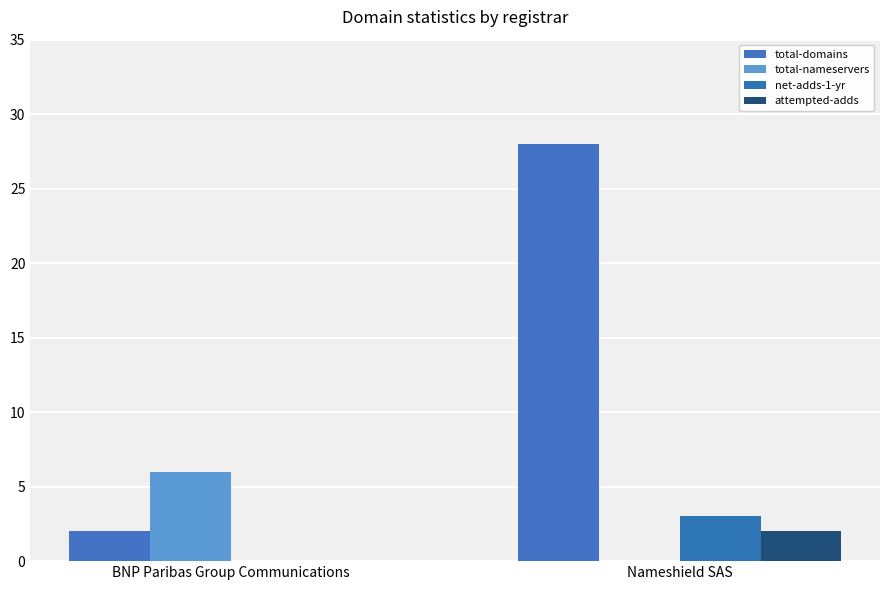

Which series has the largest total across all categories?

total-domains